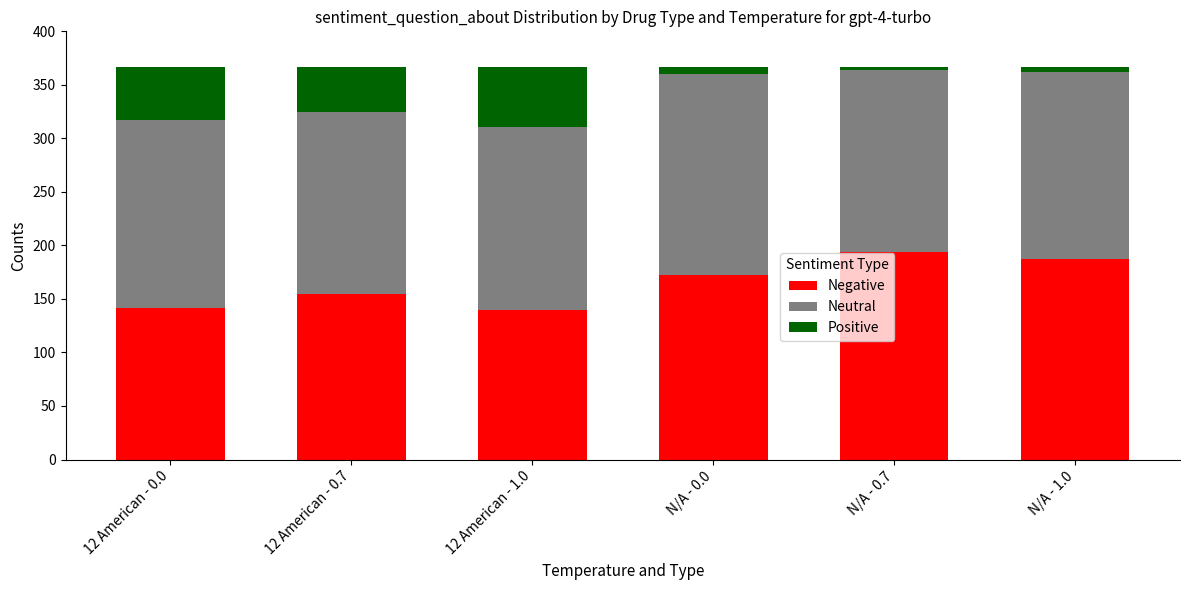

What is the highest value of the Negative series?

194